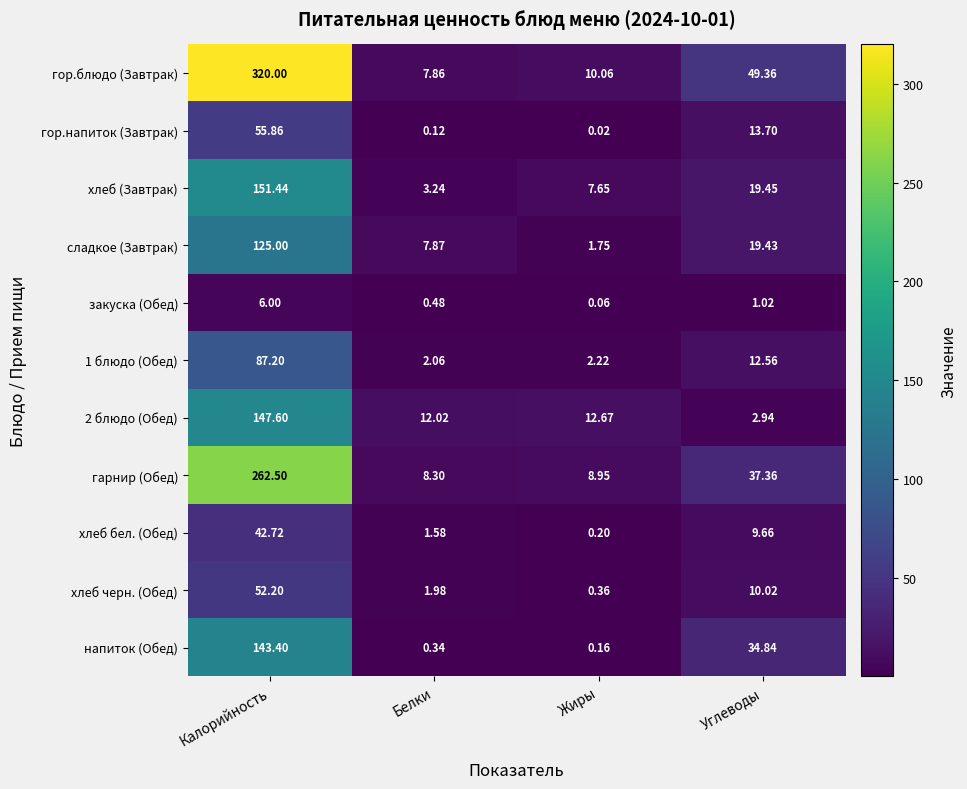

What is the spread (max minus min) of values at Калорийность?

314.0